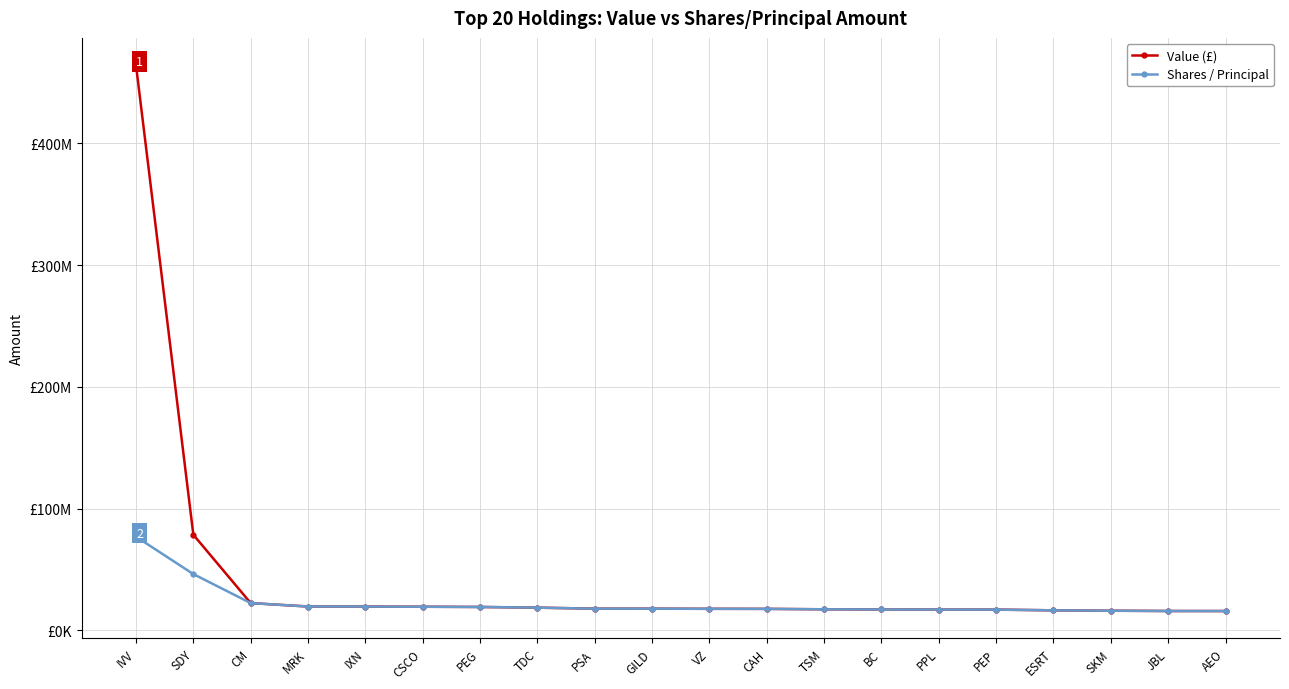

Where is Value (£) nearest to the value 240038100?

SDY